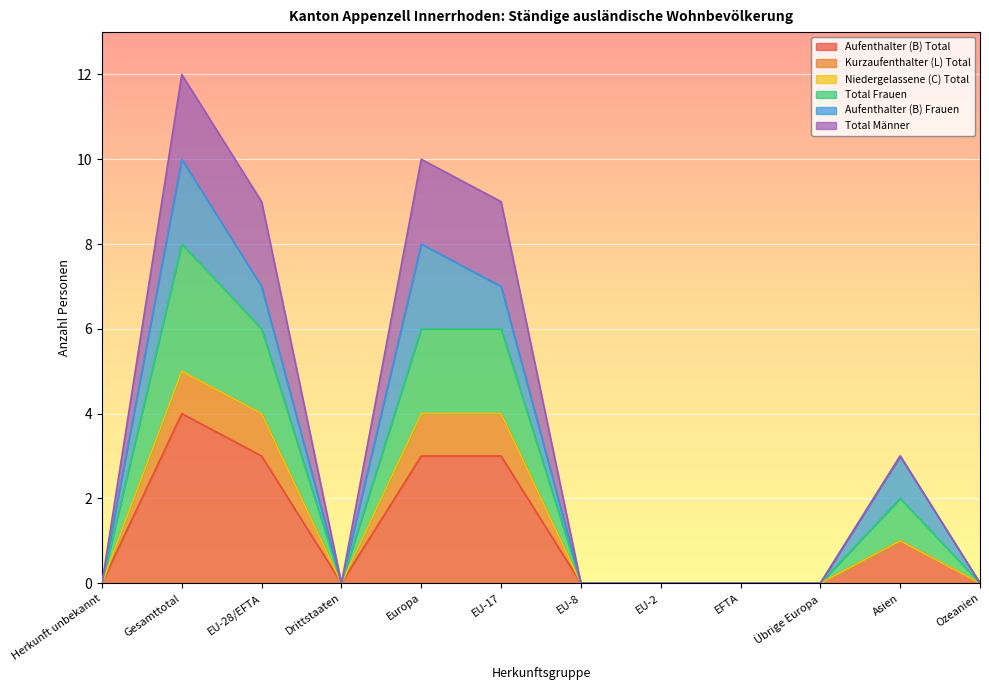

Which series has the largest total across all categories?

Total Frauen